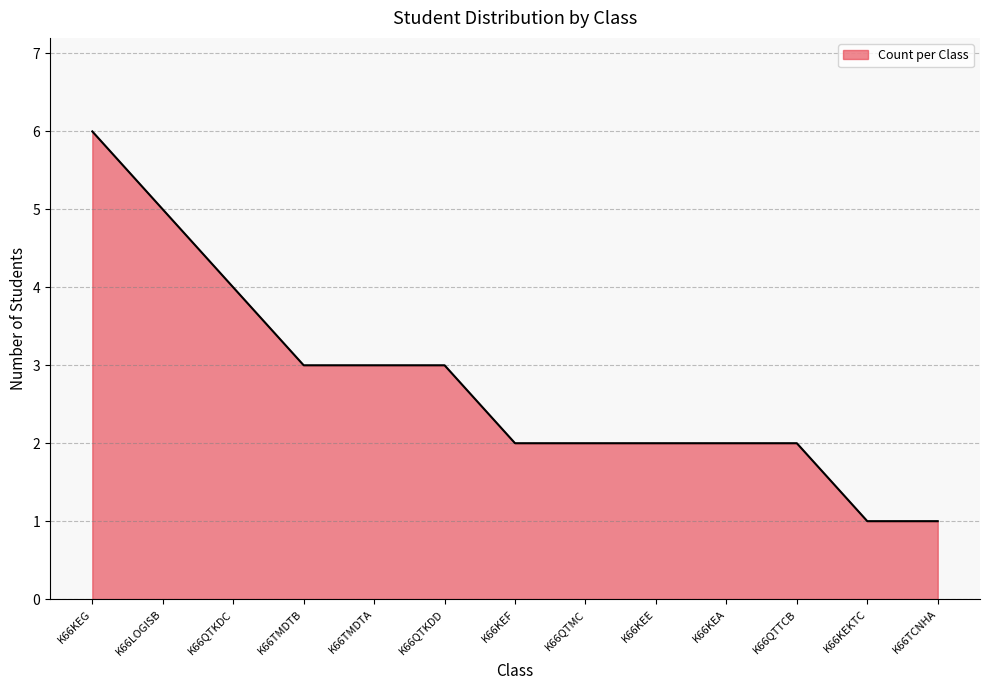

Between K66QTKDC and K66TMDTA, which is larger?

K66QTKDC